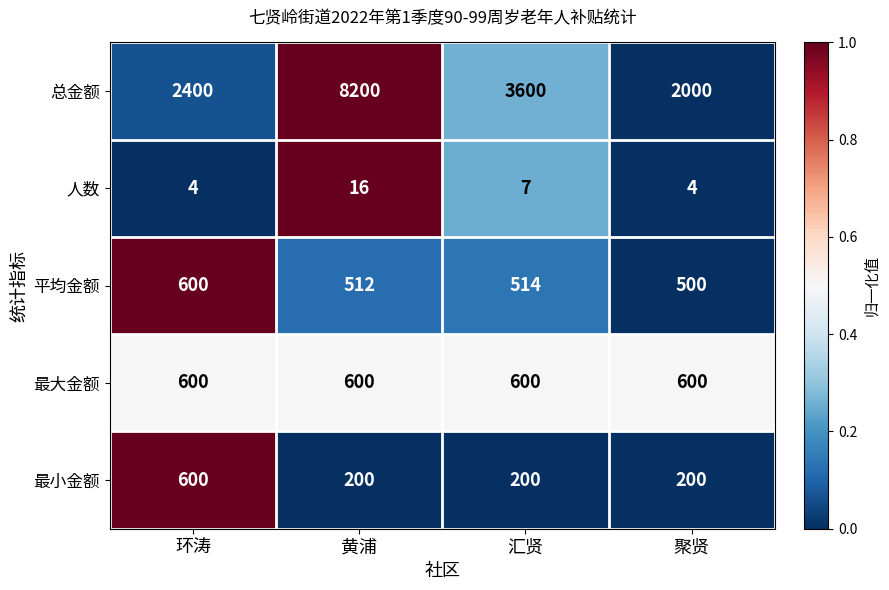

Which label corresponds to the largest value in the chart?

黄浦